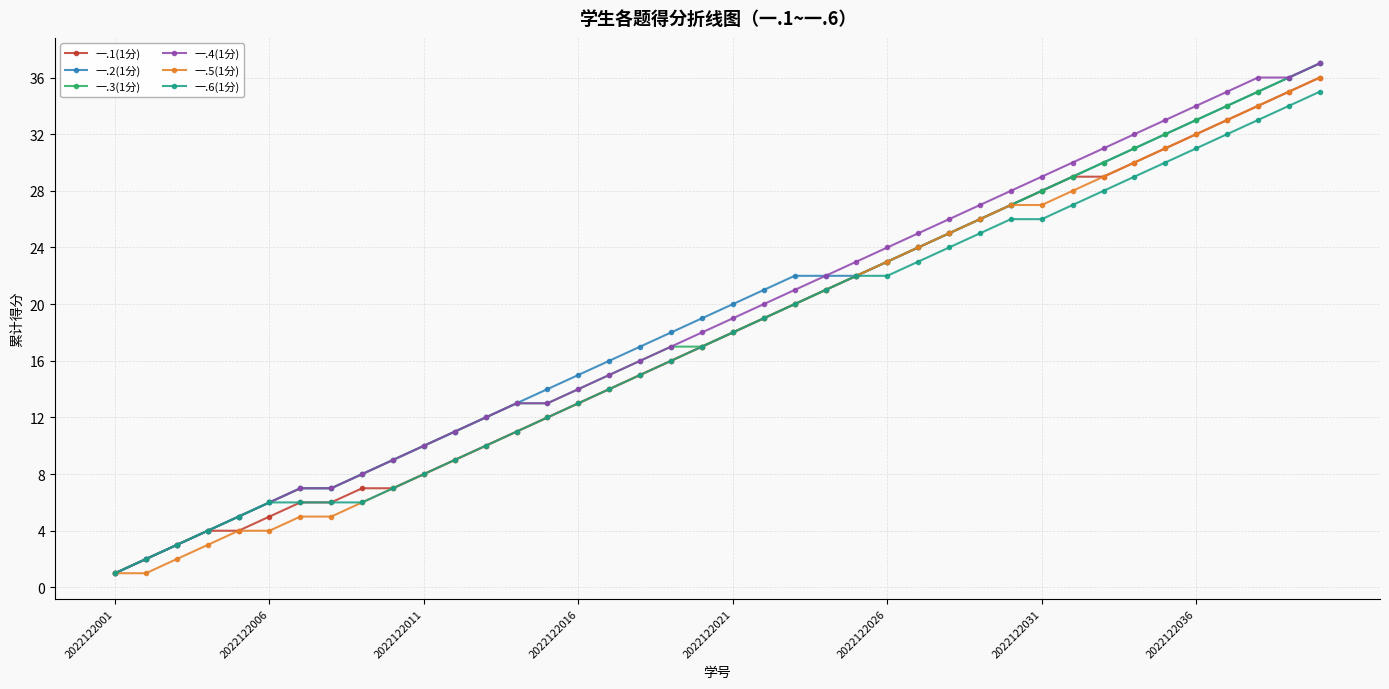

How many categories are shown in the chart?

40